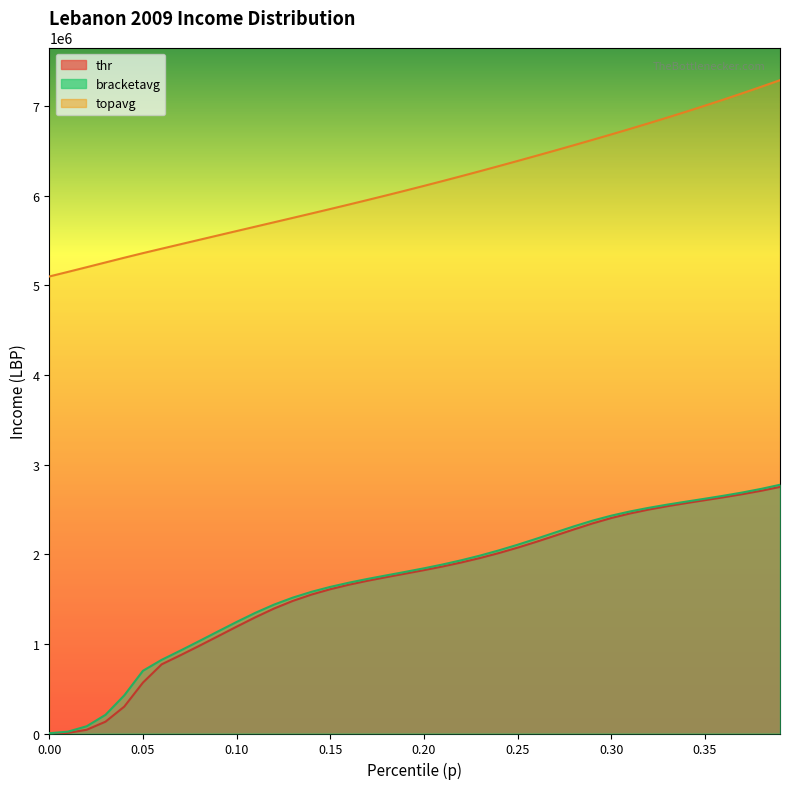

True or false: topavg and bracketavg intersect in this chart.

False